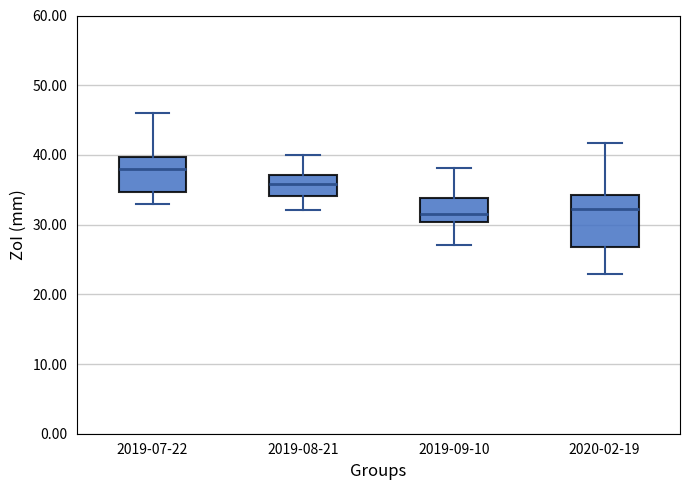

Reading left to right, read every box against the y-axis: the position of its median line, the range the box covers, and the ends of its whiskers. The values are not printed on the chart, so give them approximately, as read against the axis.

2019-07-22: median 38, box 35 to 40, whiskers 33 to 46
2019-08-21: median 36, box 34 to 37, whiskers 32 to 40
2019-09-10: median 32, box 30 to 34, whiskers 27 to 38
2020-02-19: median 32, box 27 to 34, whiskers 23 to 42